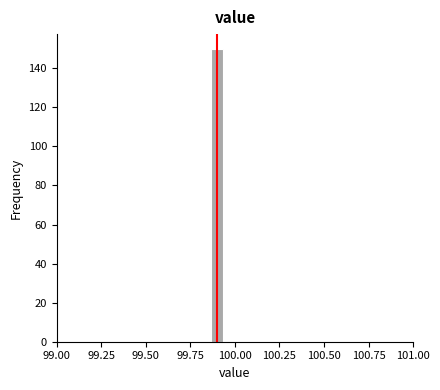

Read against the x-axis, roughly where is the centre of the tallest bar?

99.90